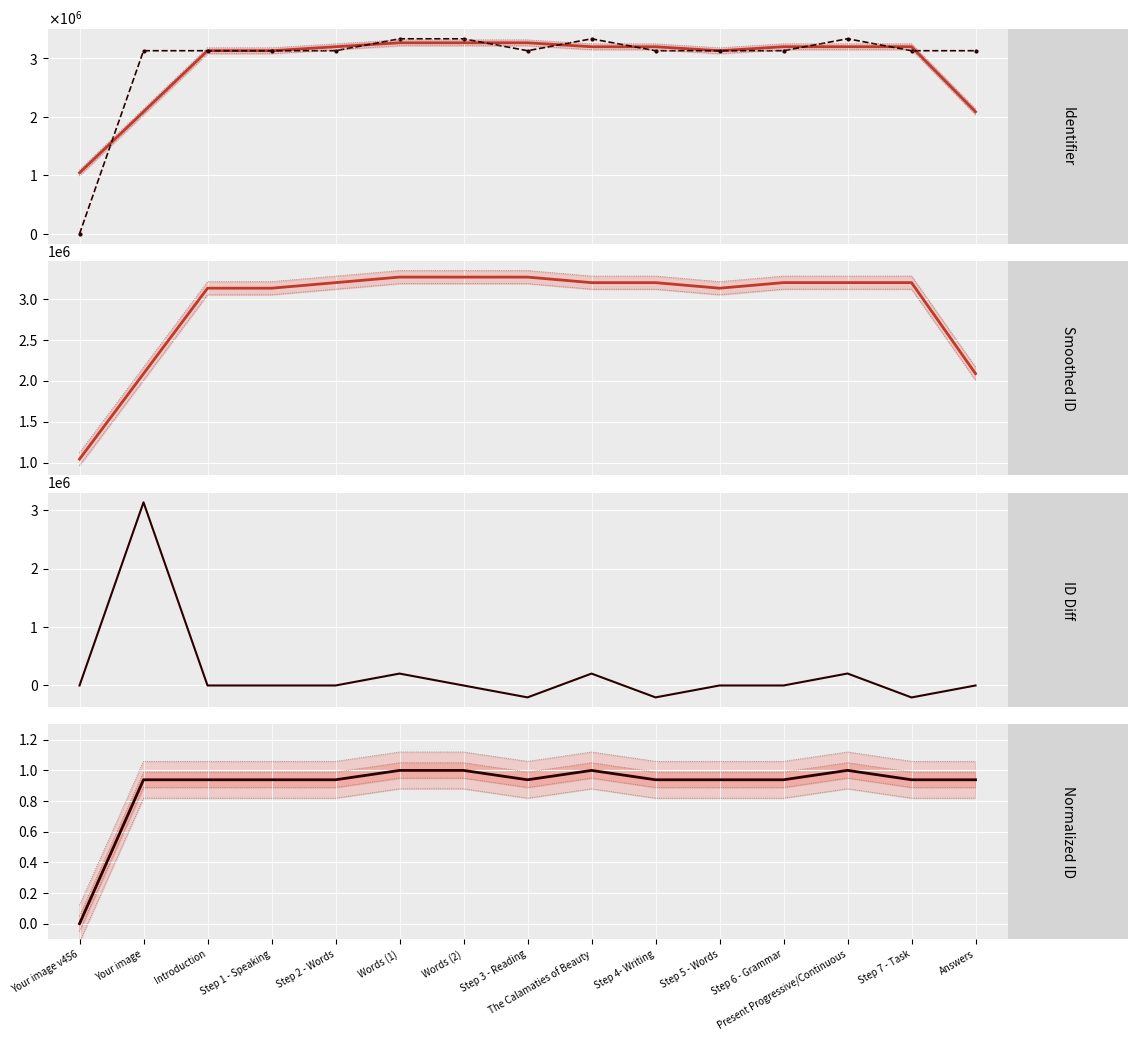

What is the spread (max minus min) of values at Step 7 - Task?

3405821.0